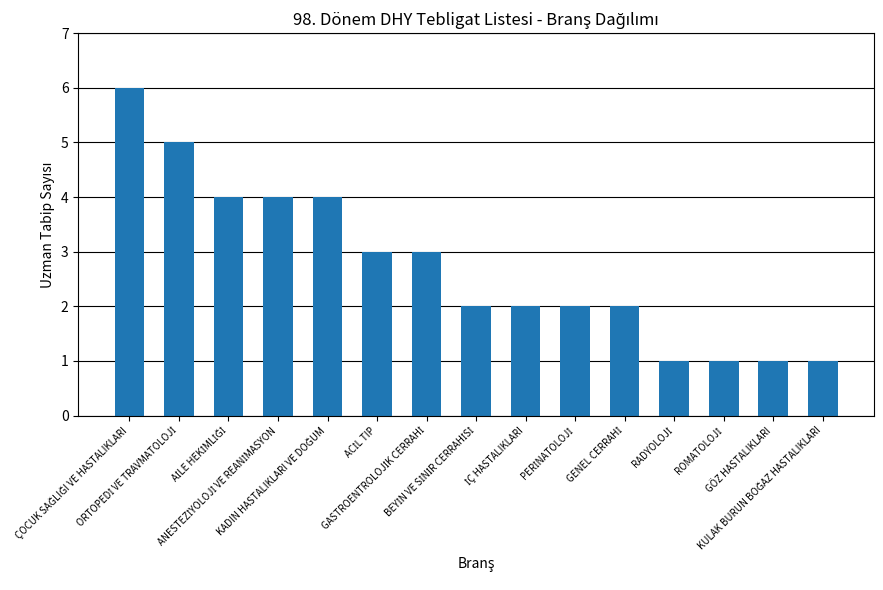

What is the maximum value shown in the chart?

6